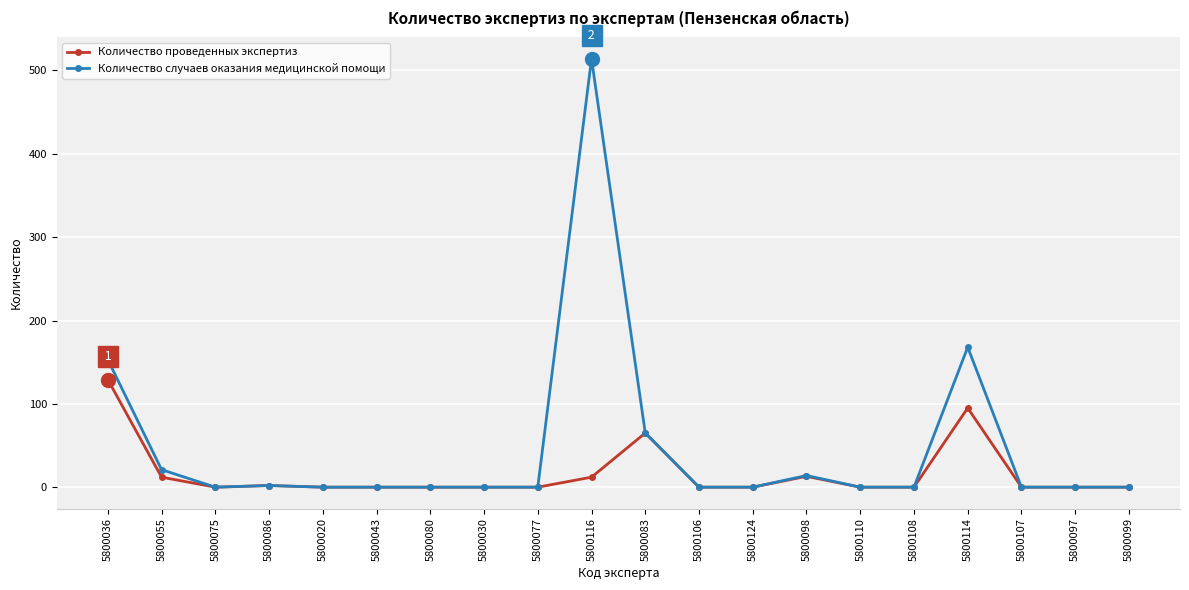

True or false: Количество проведенных экспертиз has more than 1 interior local peaks.

True